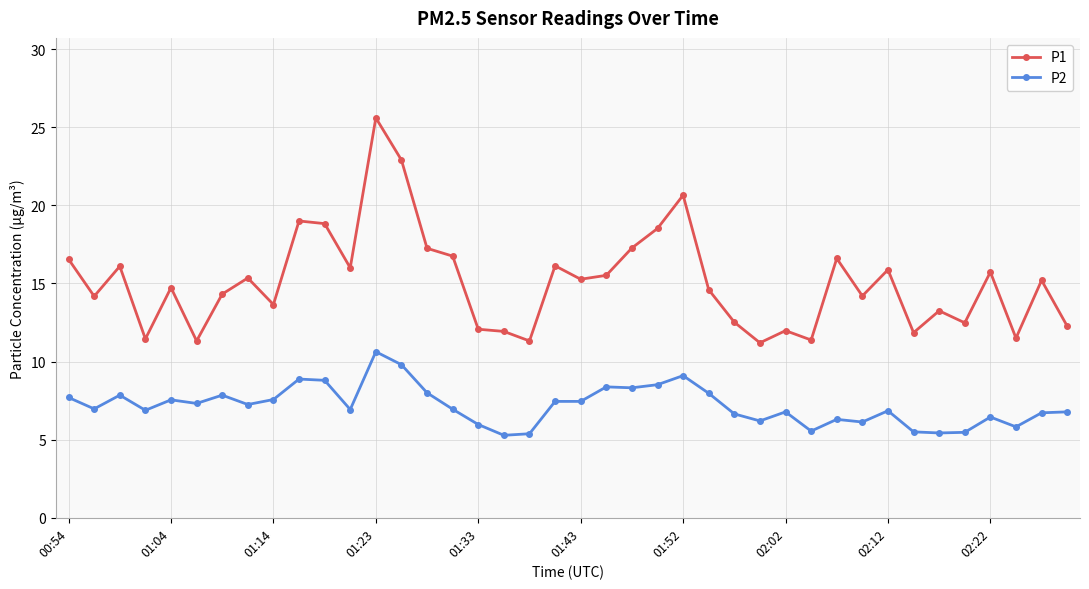

Rank the series by their maximum value, from lowest to highest.

P2, P1